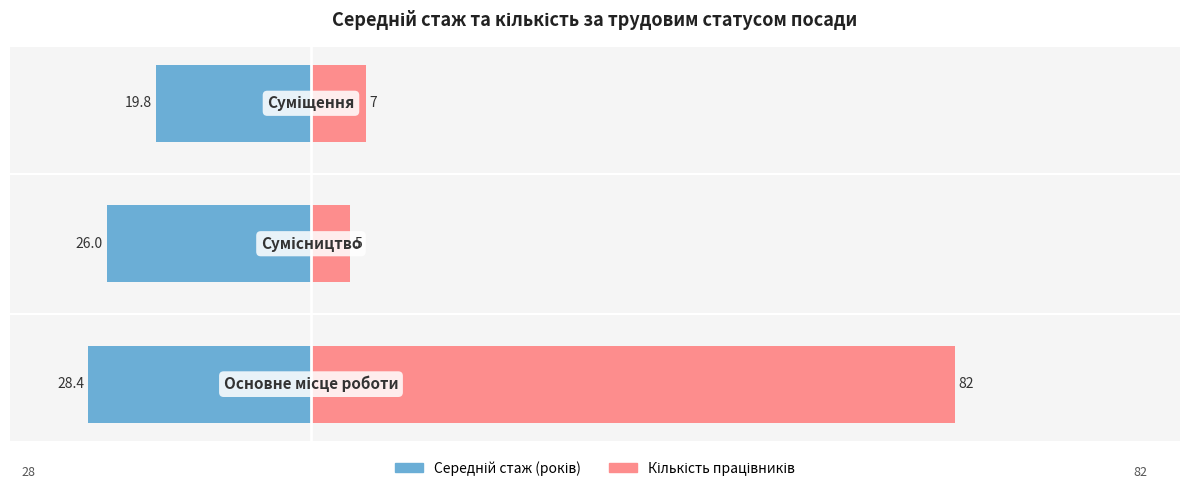

Reading left to right, extract all data points from this chart.

Середній стаж (років): −40=-28.4	−20=-26.0	0=-19.8
Кількість працівників: −40=82.0	−20=5.0	0=7.0